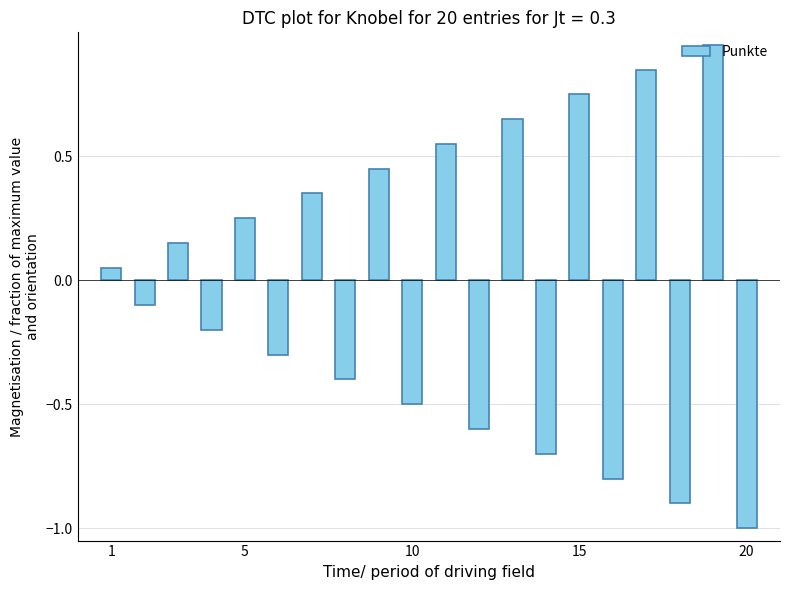

What is the minimum value shown in the chart?

-1.0